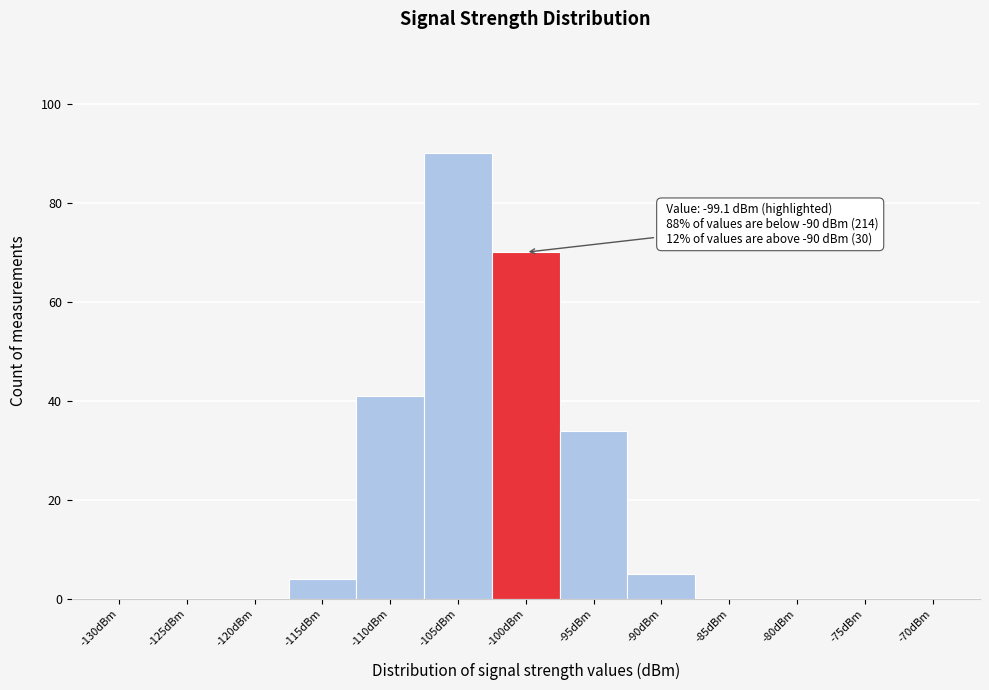

Reading left to right, extract all data points from this chart.

-130dBm=0	-125dBm=0	-120dBm=0	-115dBm=4	-110dBm=41	-105dBm=90	-100dBm=70	-95dBm=34	-90dBm=5	-85dBm=0	-80dBm=0	-75dBm=0	-70dBm=0